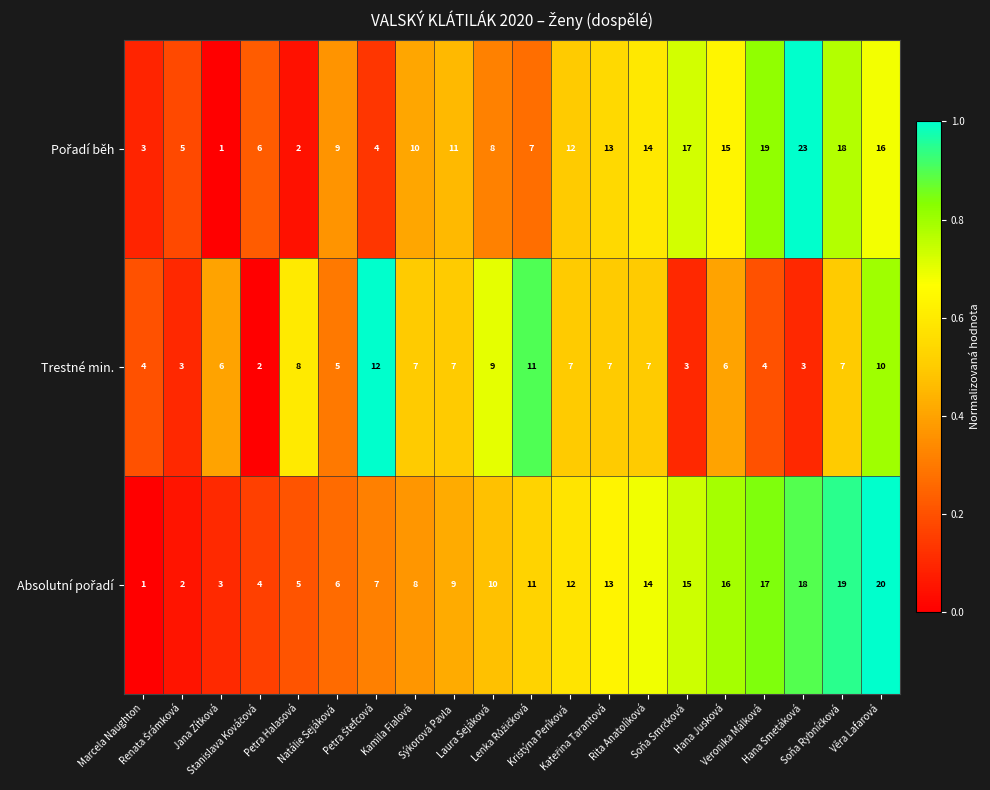

What is the spread (max minus min) of values at Rita Anatolíková?

7